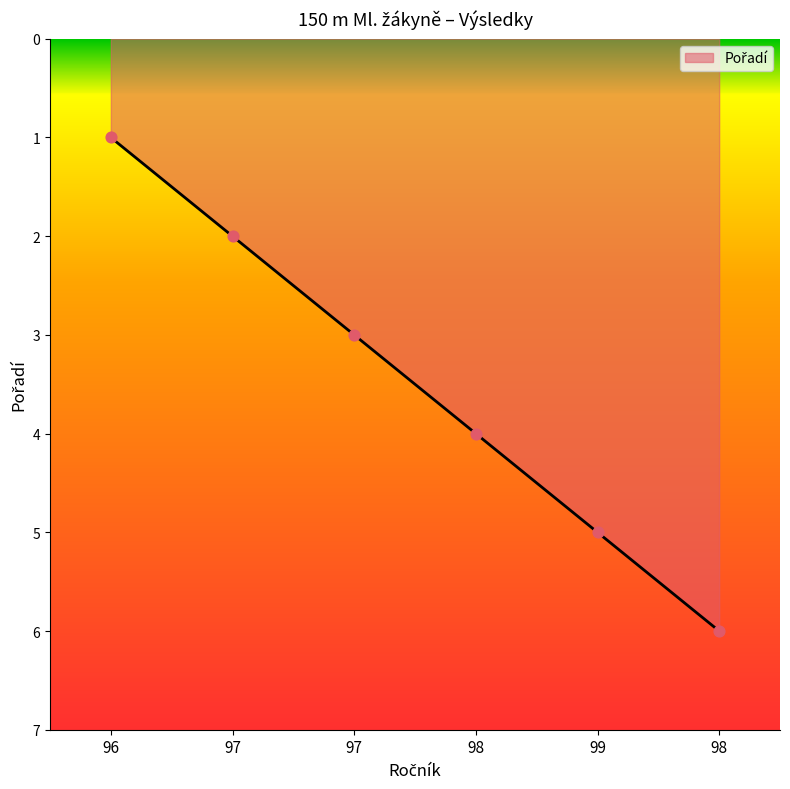

Approximately how many times larger is the value at 99 compared to 96?

5.0